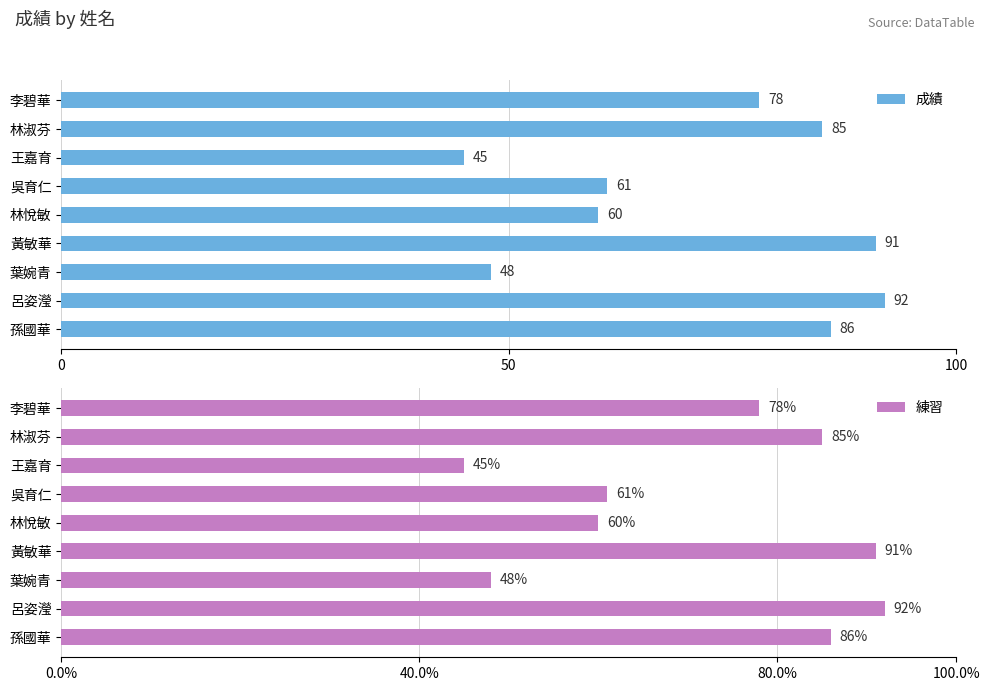

What is the difference between the second highest and minimum values in the 成績 series?

46